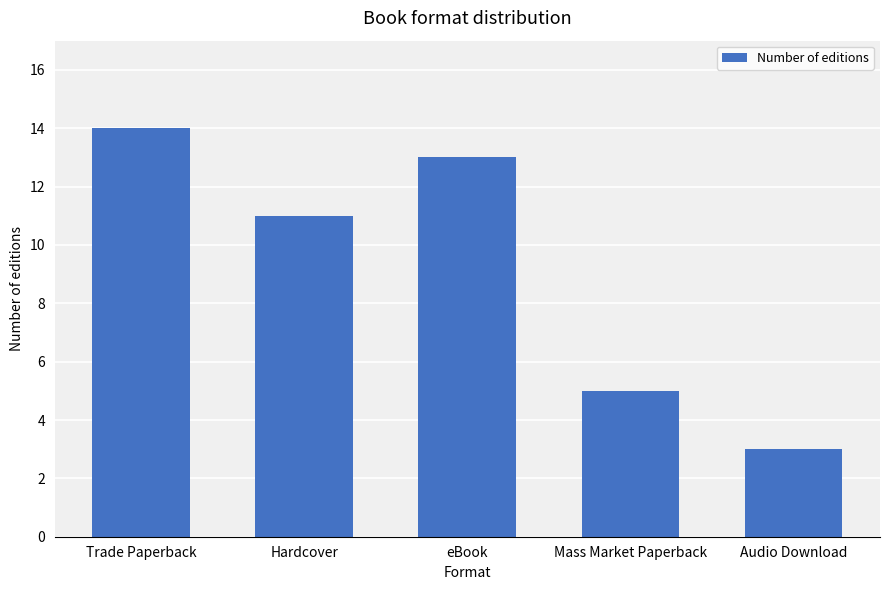

What is the value of the 2nd bar from the left?

11